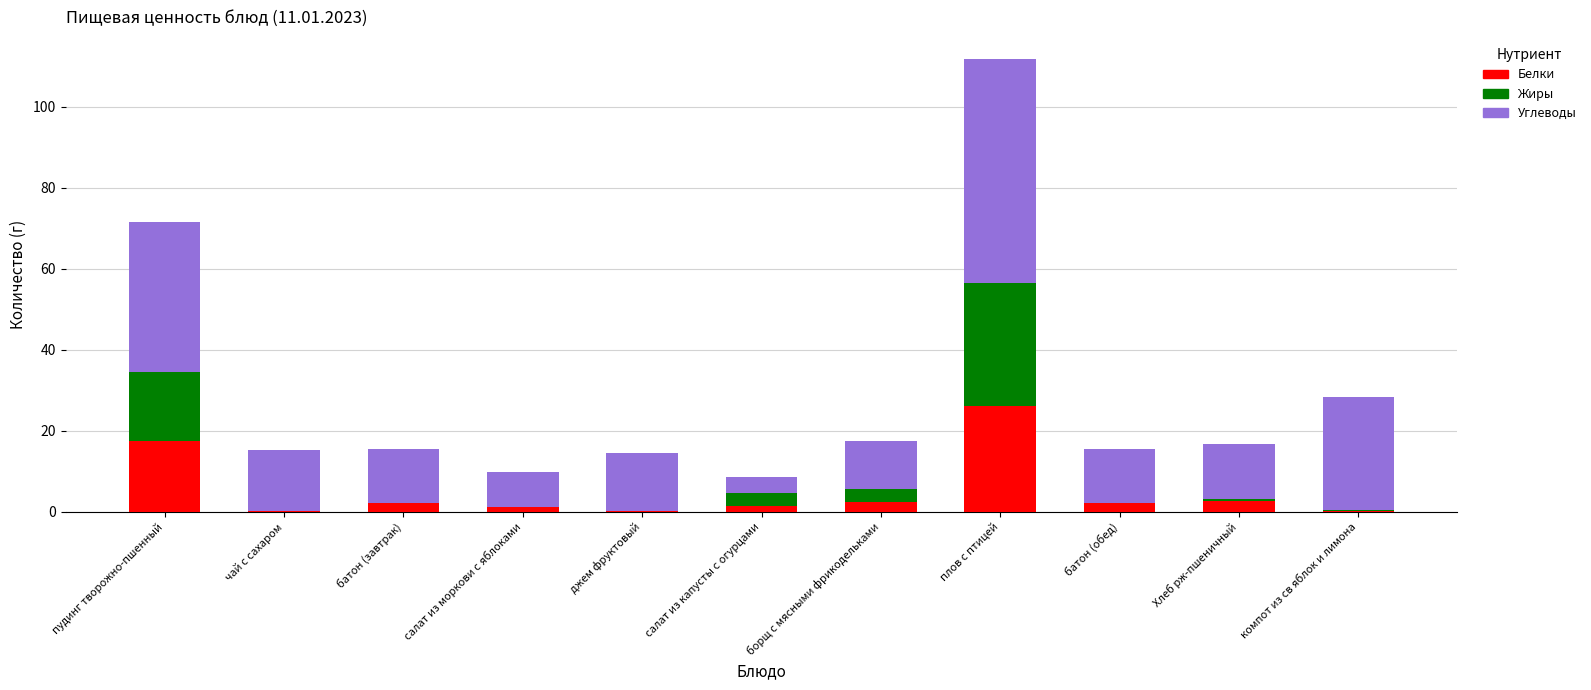

Are the bars grouped side by side (vs. stacked)?

No